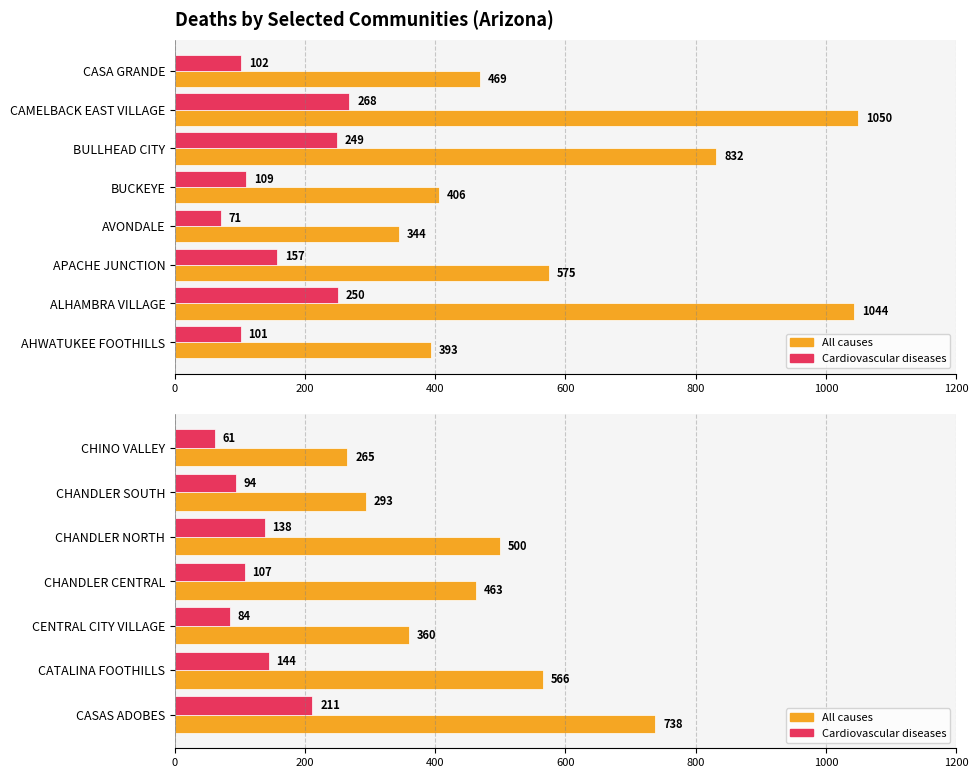

Which series changed the most between CASAS ADOBES and CHANDLER NORTH?

All causes